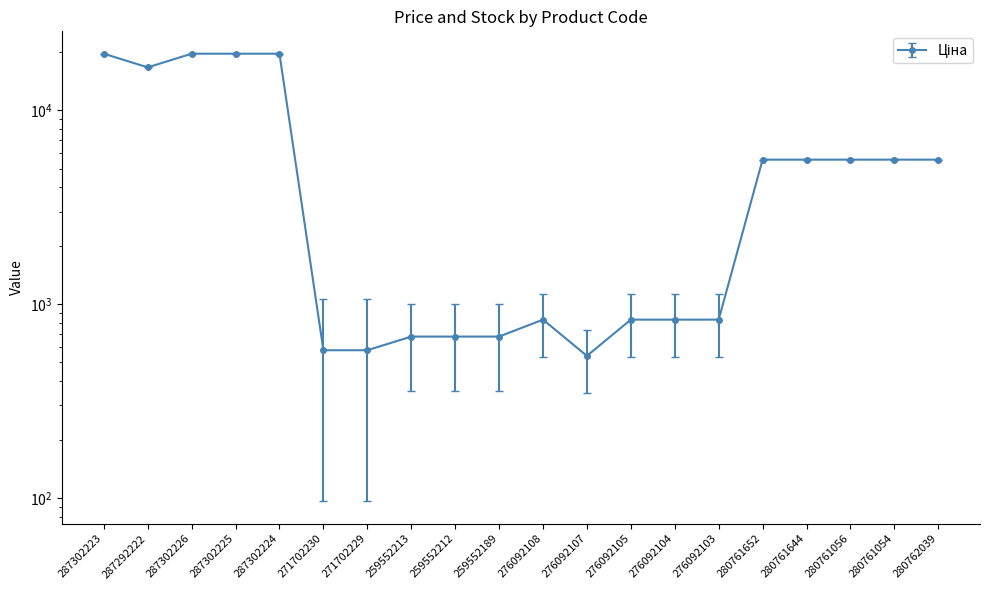

At which label does Ціна first exceed 5560?

287302223